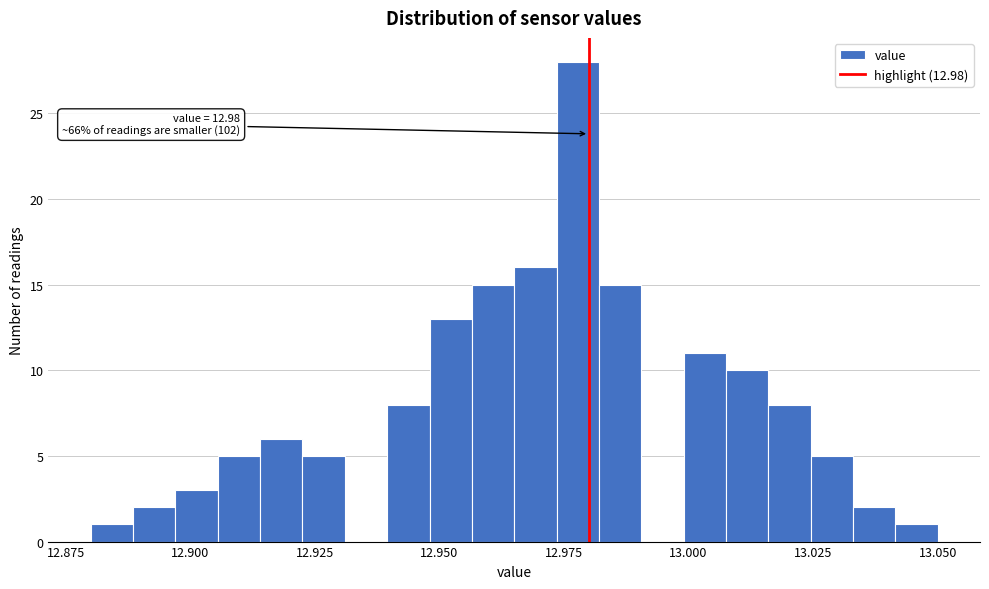

Around what value on the x-axis is the tallest bar? Give the approximate position of its centre, as read against the axis.

12.980